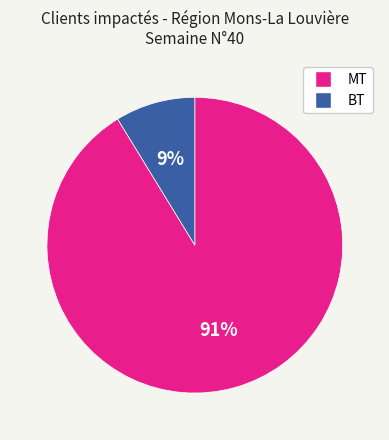

How many segments does this pie chart have?

2